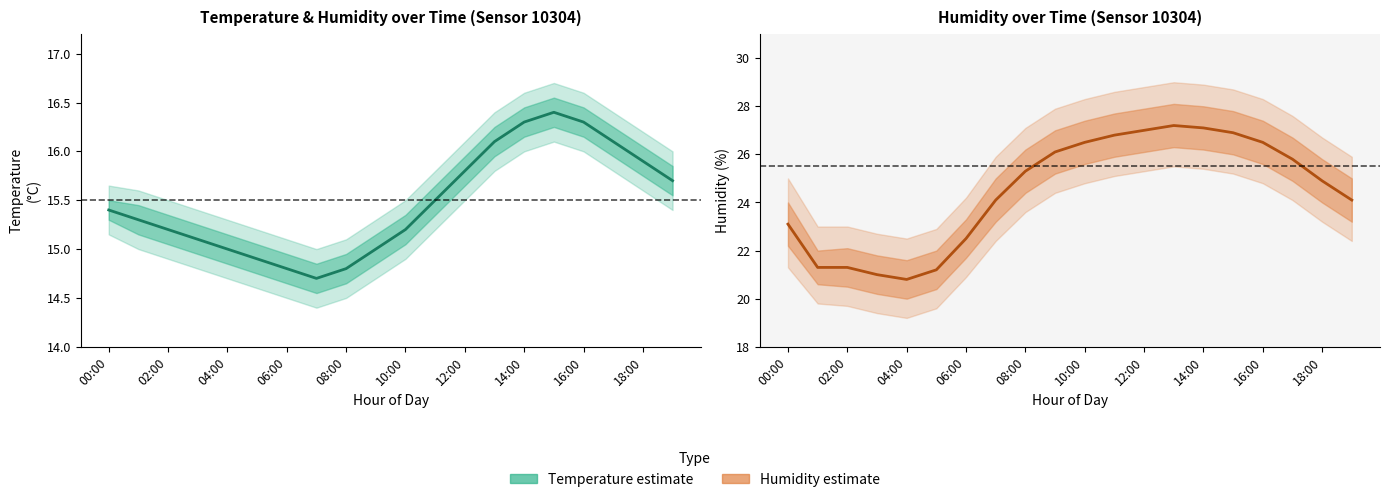

What is the sum of all Humidity values?

489.5